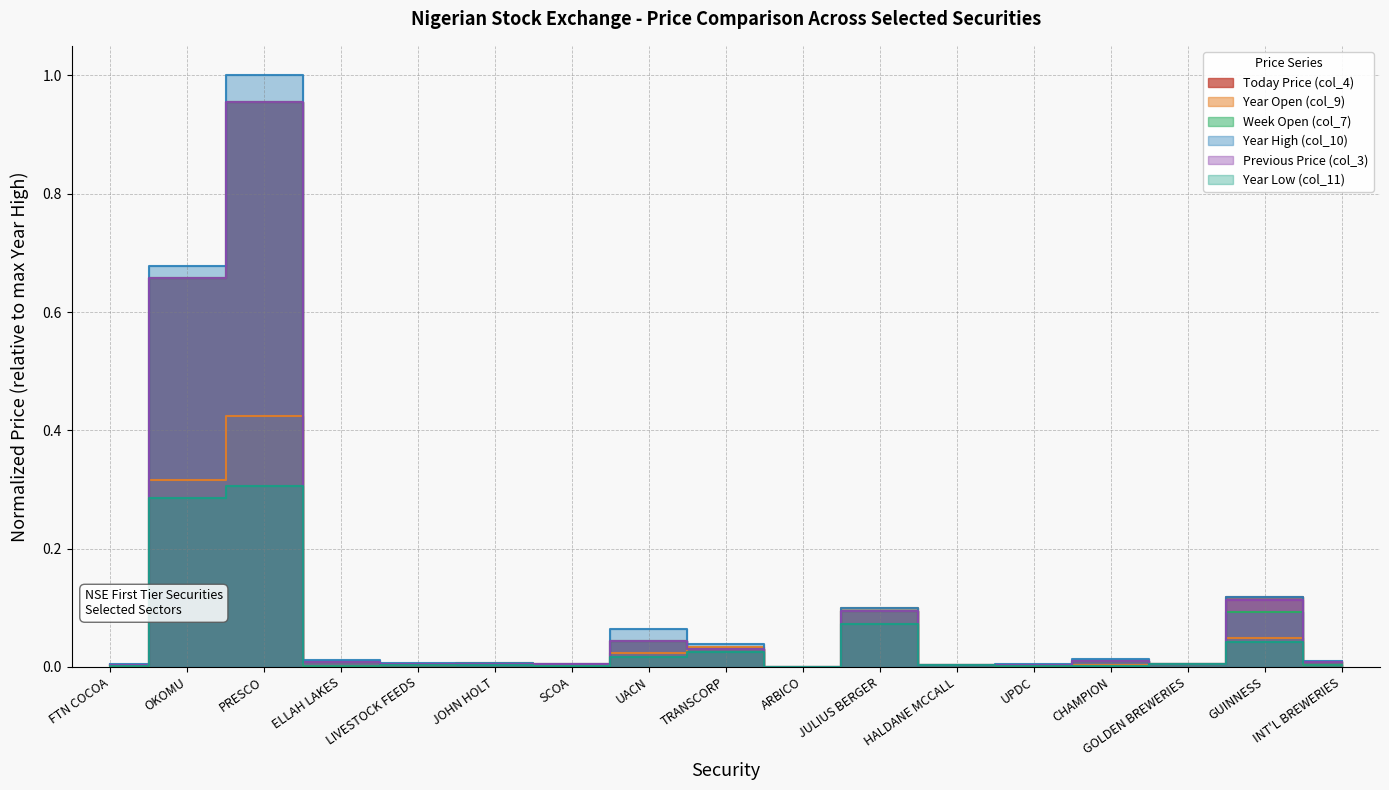

How many interior local valleys does the Previous Price (col_3) series have?

5